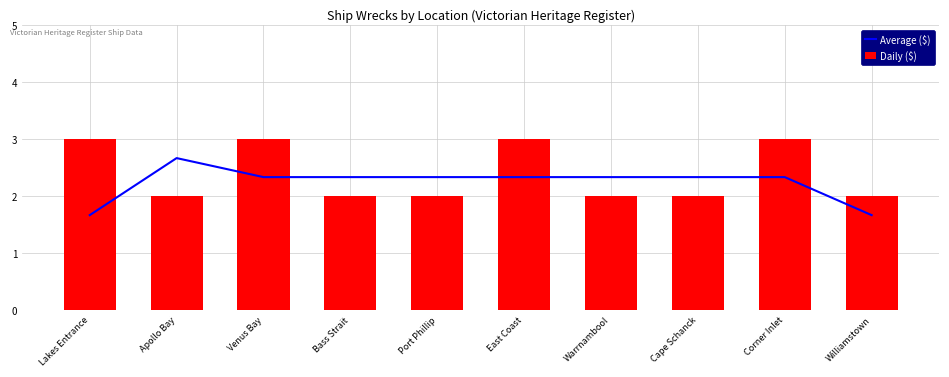

Are the bars grouped side by side (vs. stacked)?

Yes